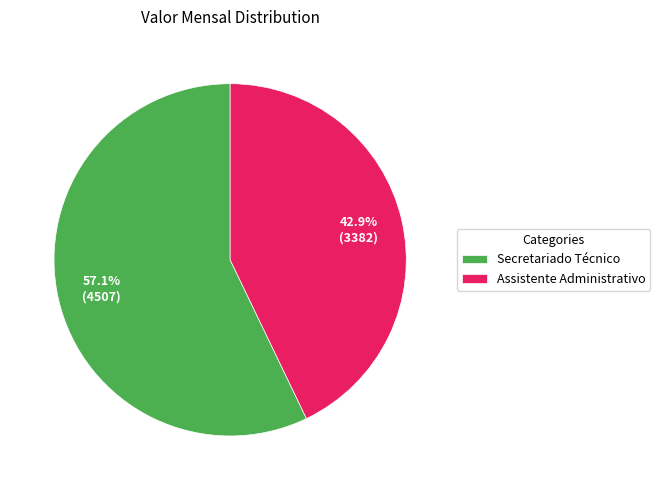

Count the number of slices in the pie.

2